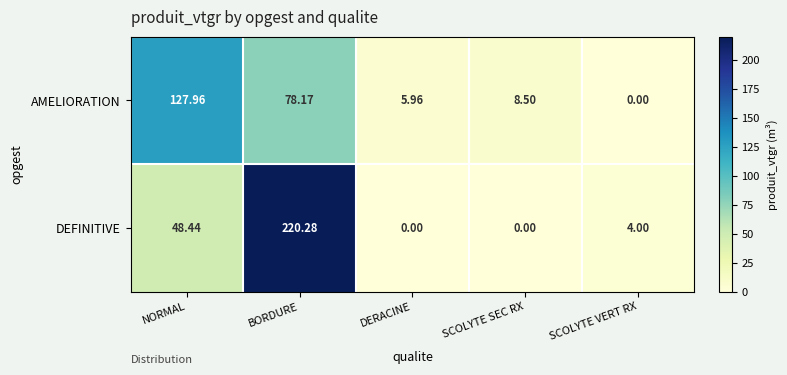

Which series has the largest total across all categories?

DEFINITIVE